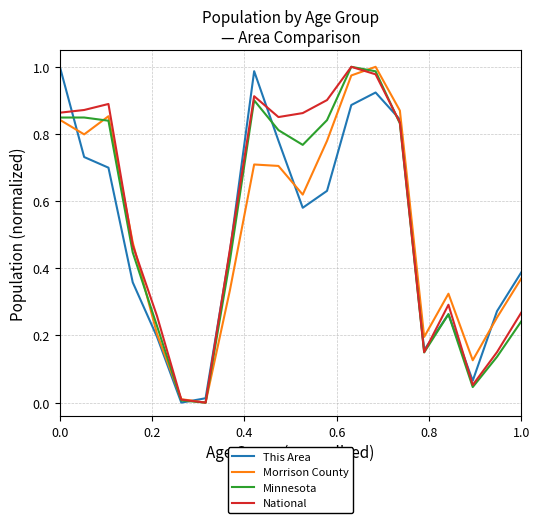

True or false: National and This Area cross at least once.

True